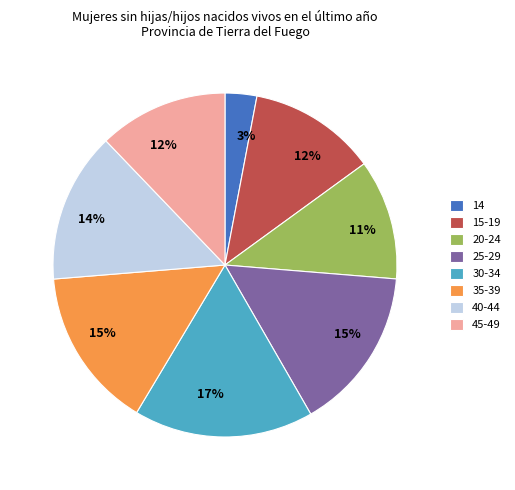

Which slice is the smallest?

14